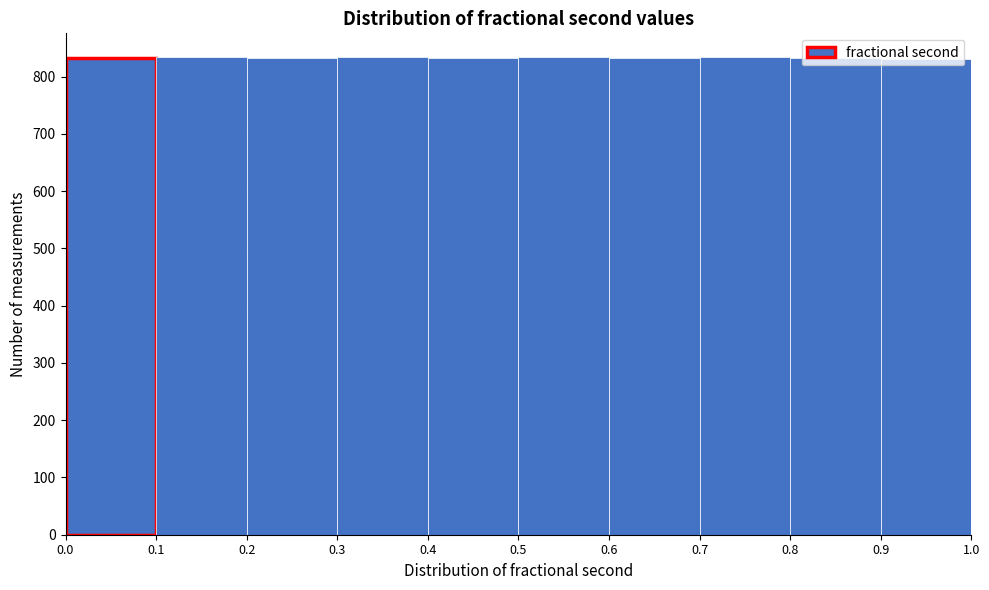

How tall is the bar that spans 0.5 to 0.6 on the x-axis? The values are not printed on the chart, so give them approximately, as read against the axis.

830